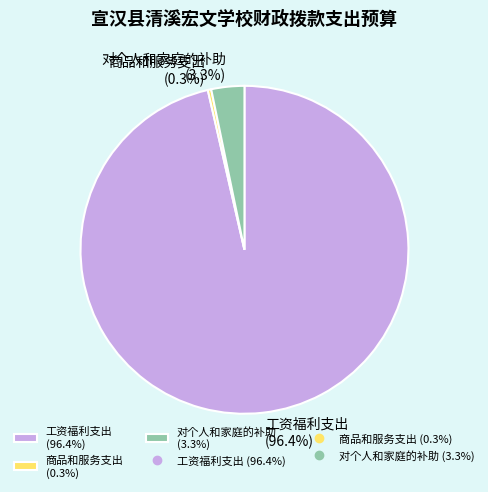

Count the number of slices in the pie.

3